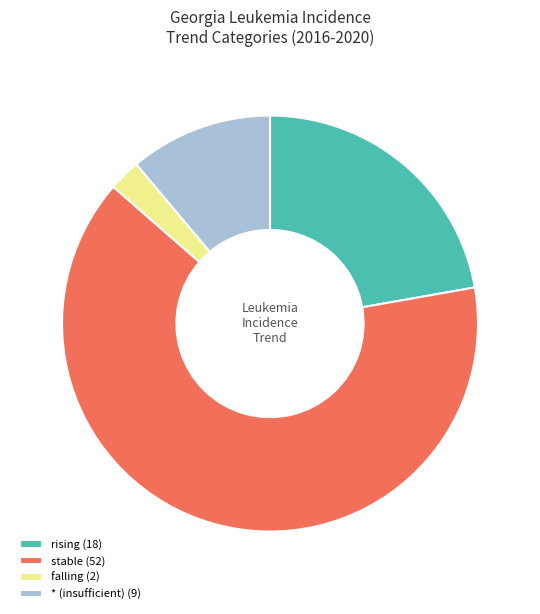

The rising (18) slice represents 8% of the pie. True or false?

False